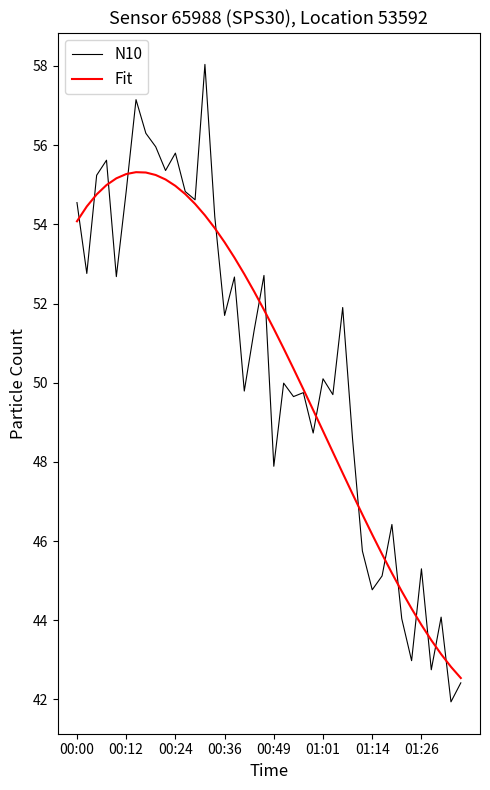

What is the lowest value of the Fit series?

42.5